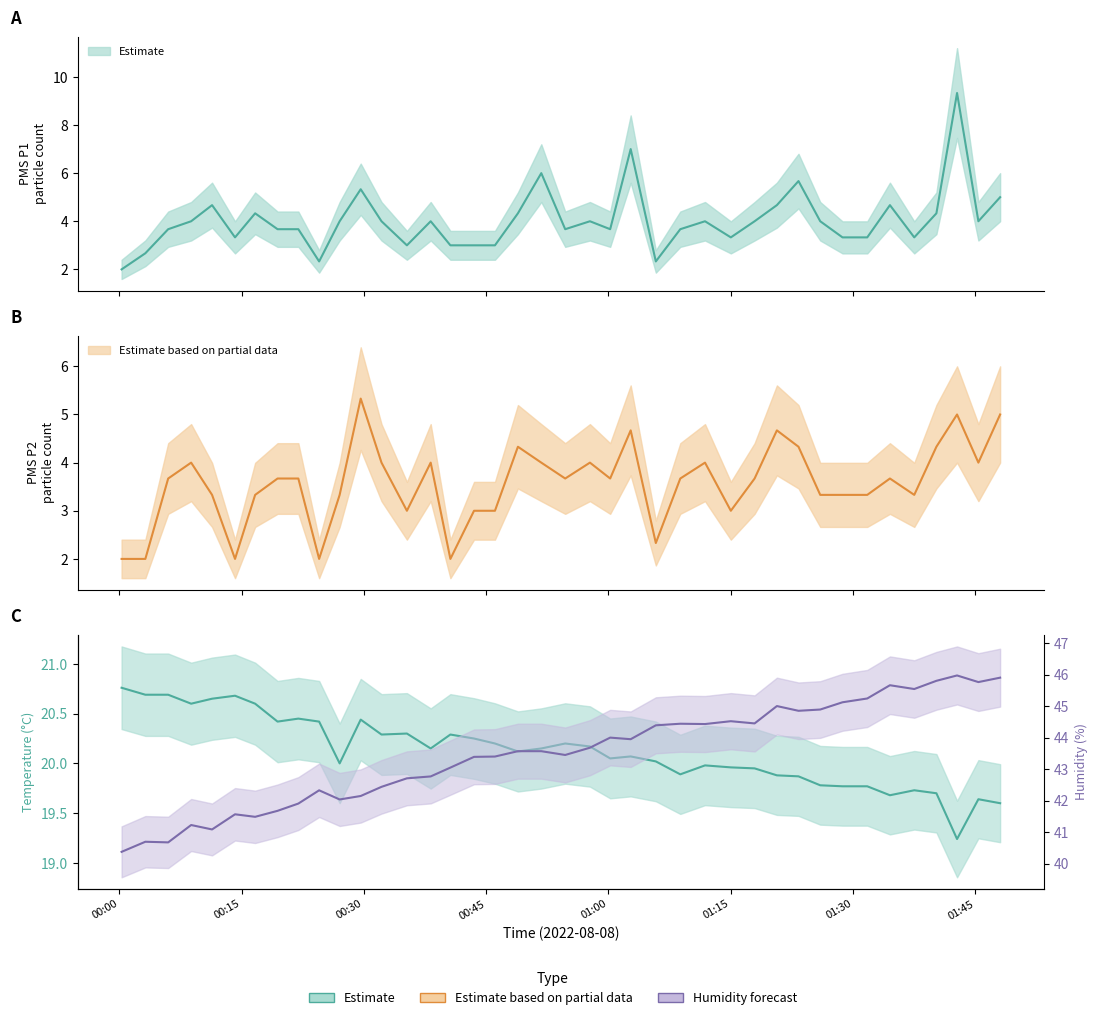

What is the average value of the BME280_humidity series?

43.5